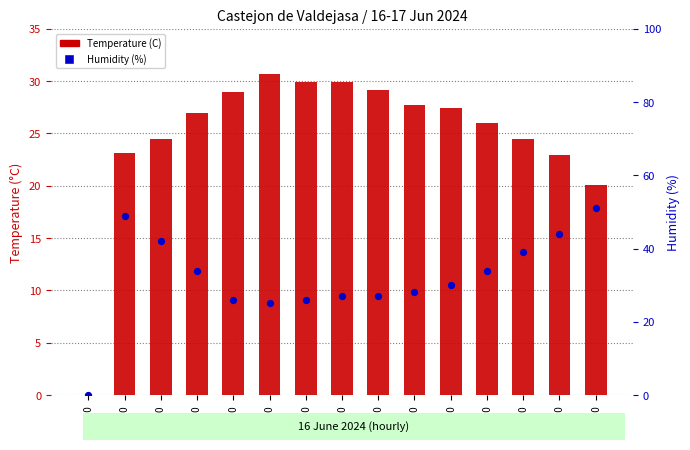

What is the total value across all series at 23:00?

72.1